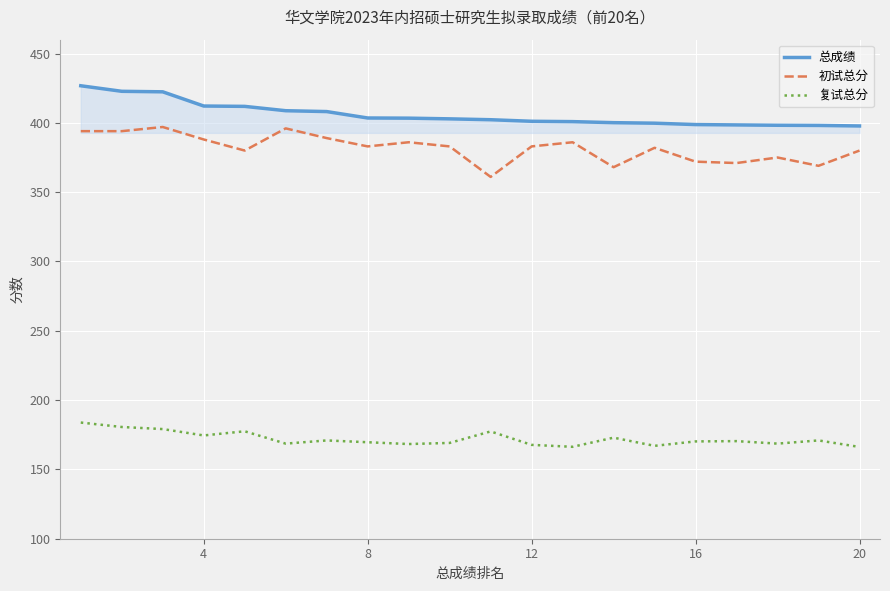

True or false: 总成绩 and 复试总分 cross at least once.

False